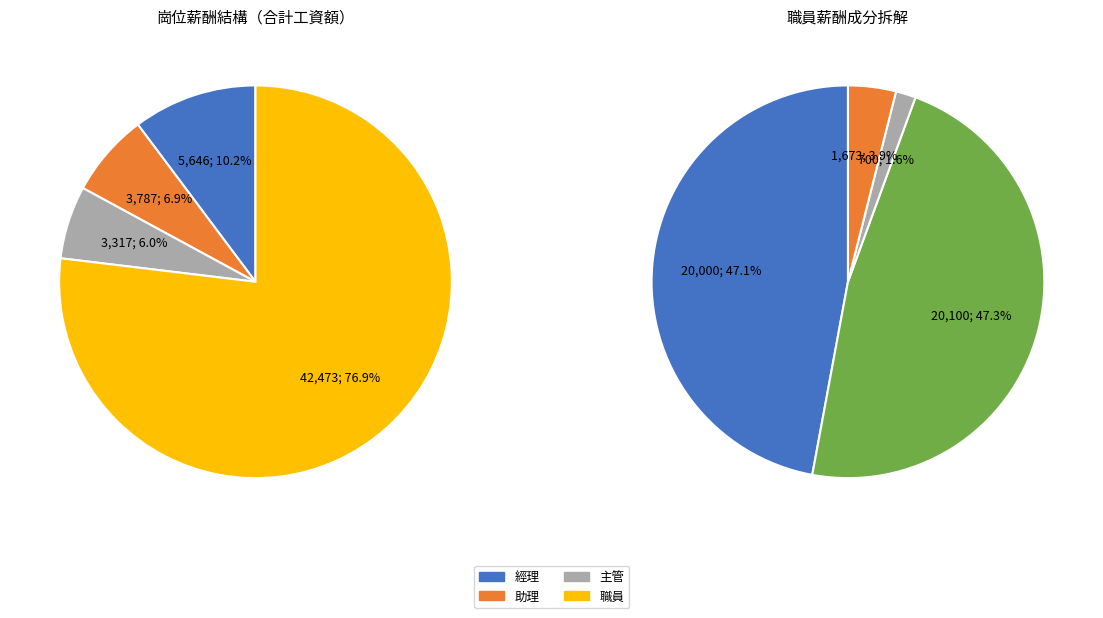

Rank the categories by value from lowest to highest.

主管, 助理, 經理, 職員